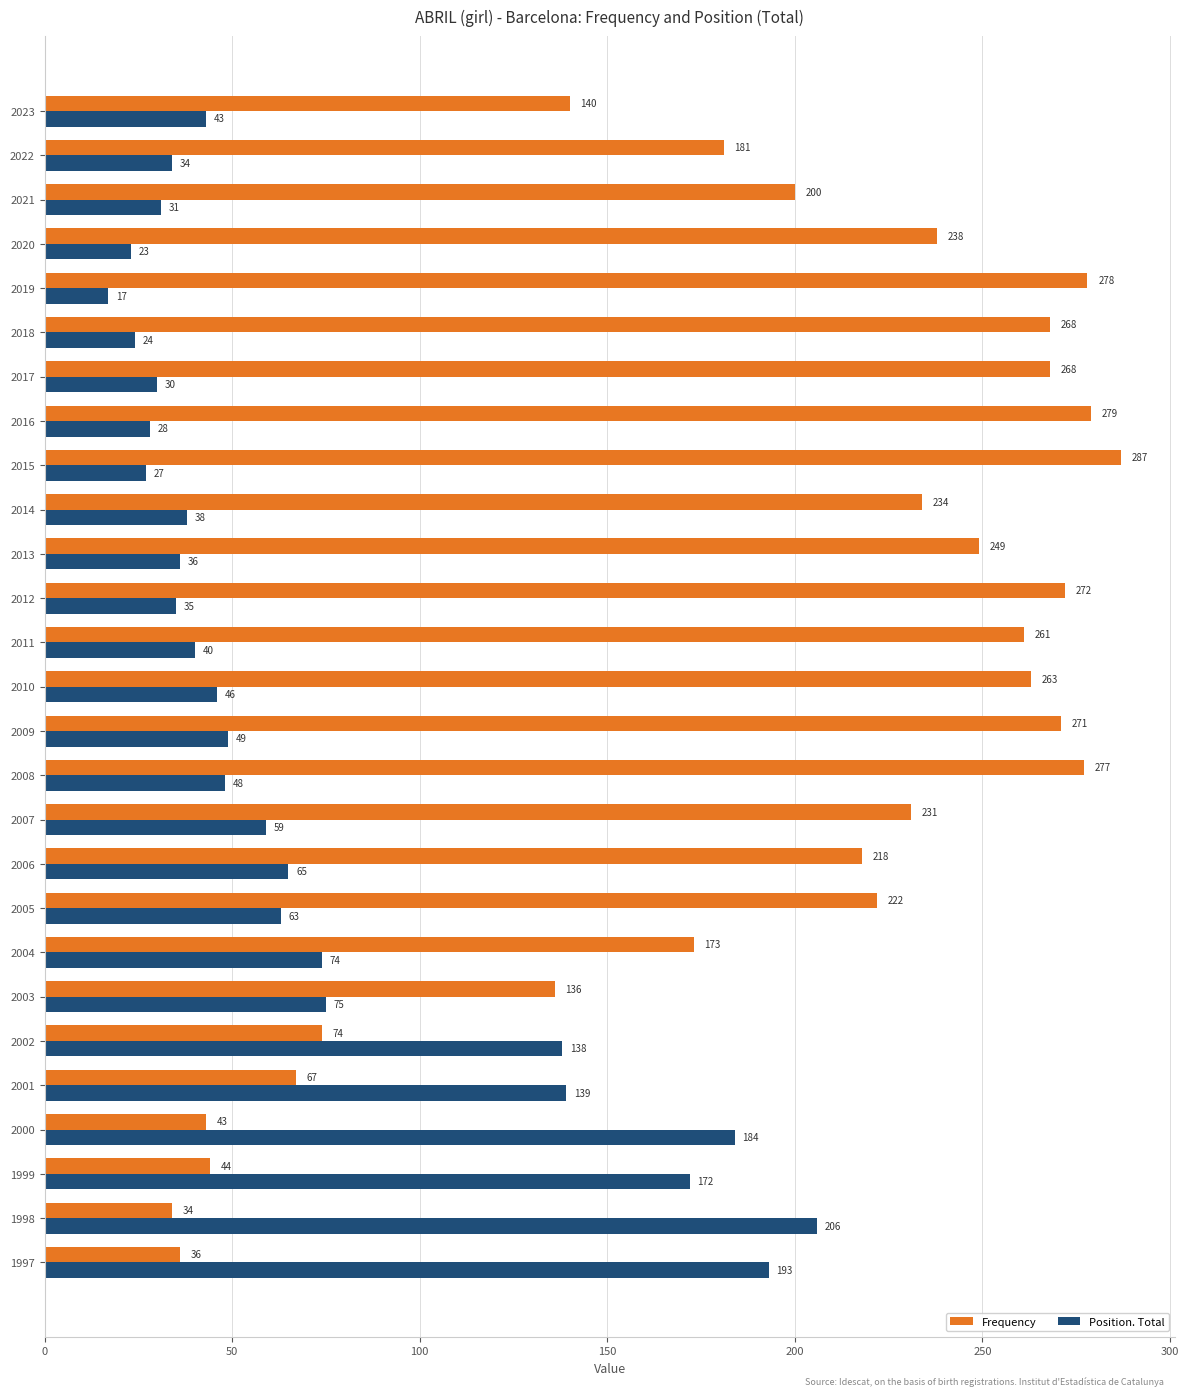

Rank the series by their average value, from highest to lowest.

Frequency, Position. Total